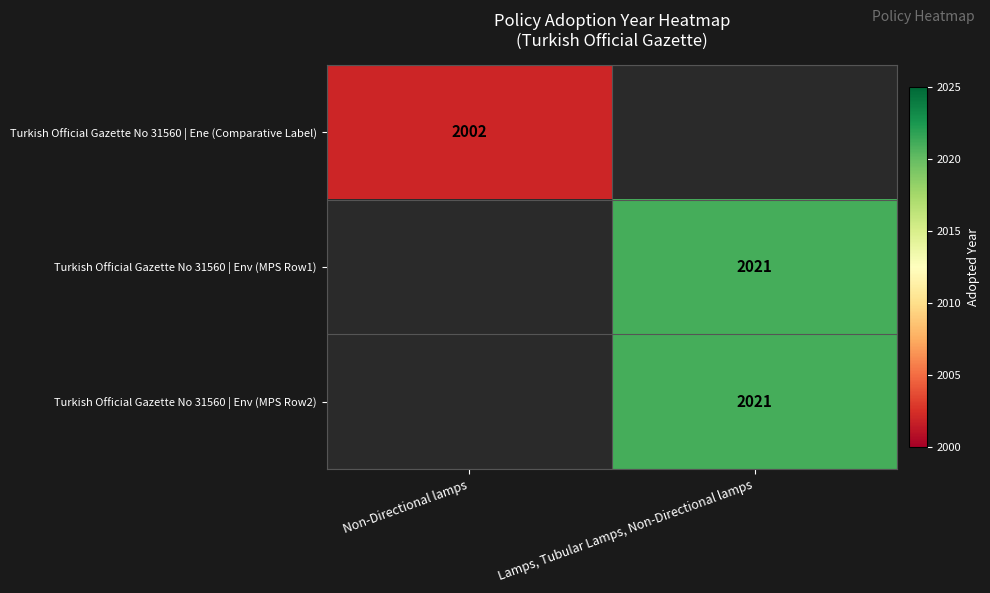

True or false: Turkish Official Gazette No 31560 | Env (MPS Row1) has a value of 2021 at Lamps, Tubular Lamps, Non-Directional lamps.

True